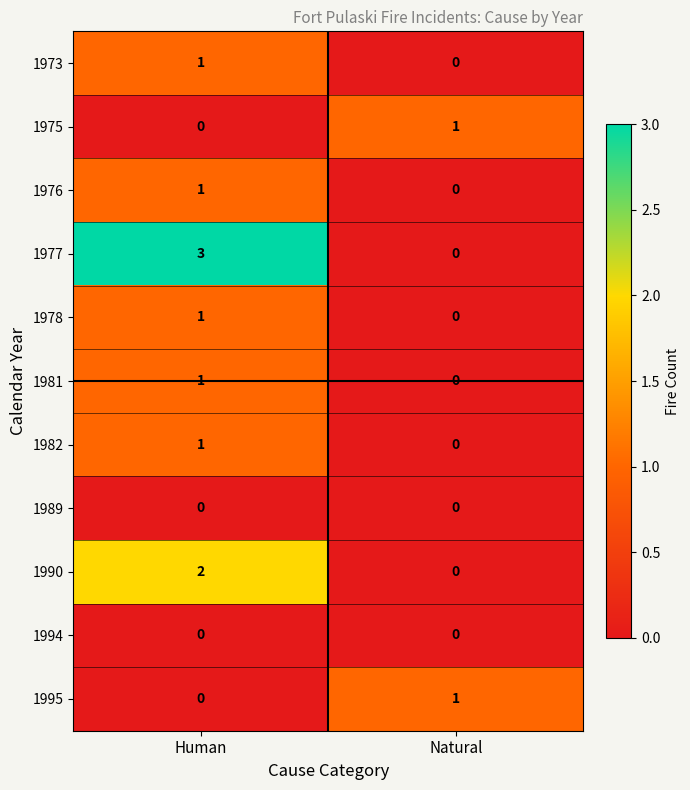

Is it true that 1976 equals 1 at Human?

True